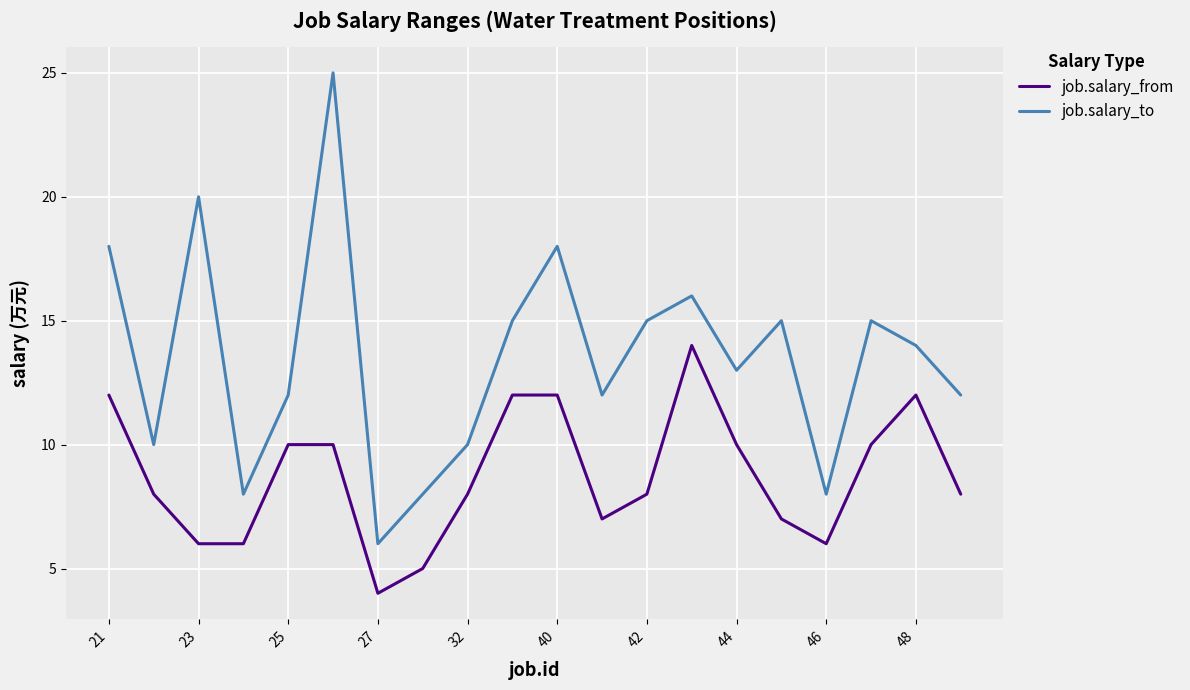

Which series has the largest total across all categories?

job.salary_to